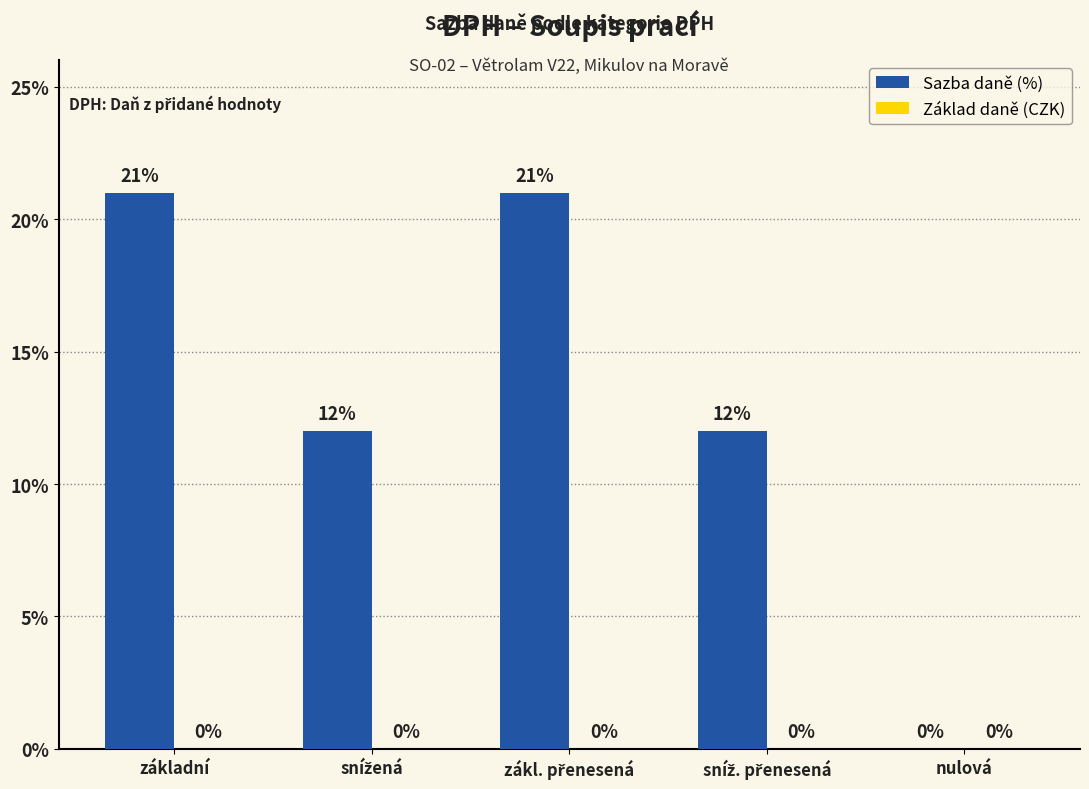

What is the sum of all values?

66